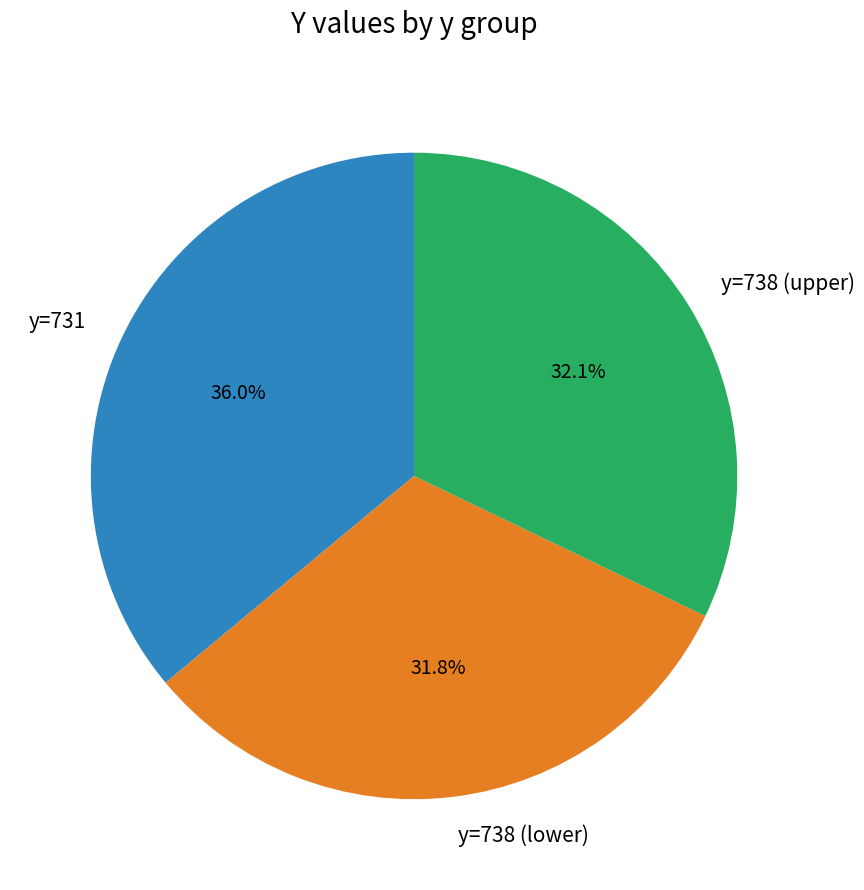

Which category has the biggest portion of the pie?

y=731